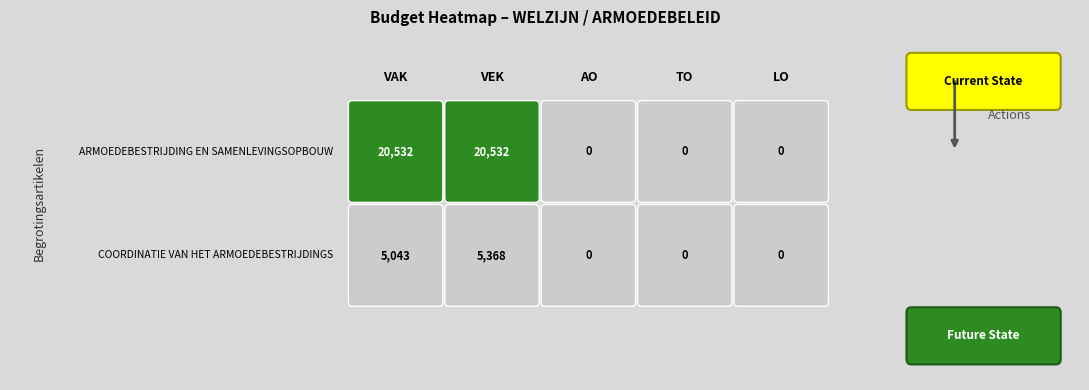

How many distinct data groups are displayed?

2